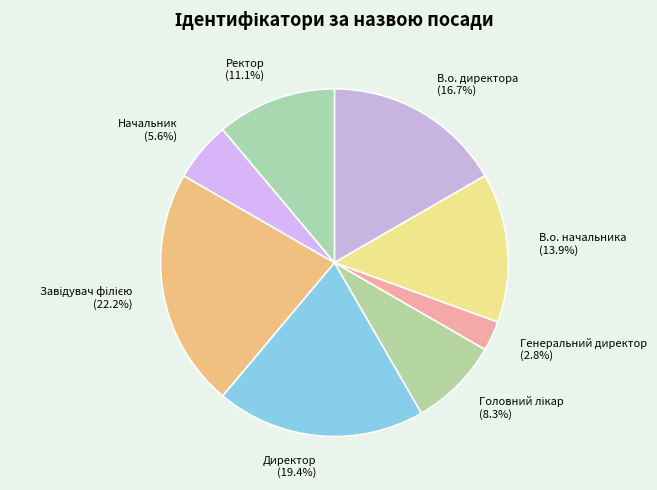

Which slice is the smallest?

Генеральний директор